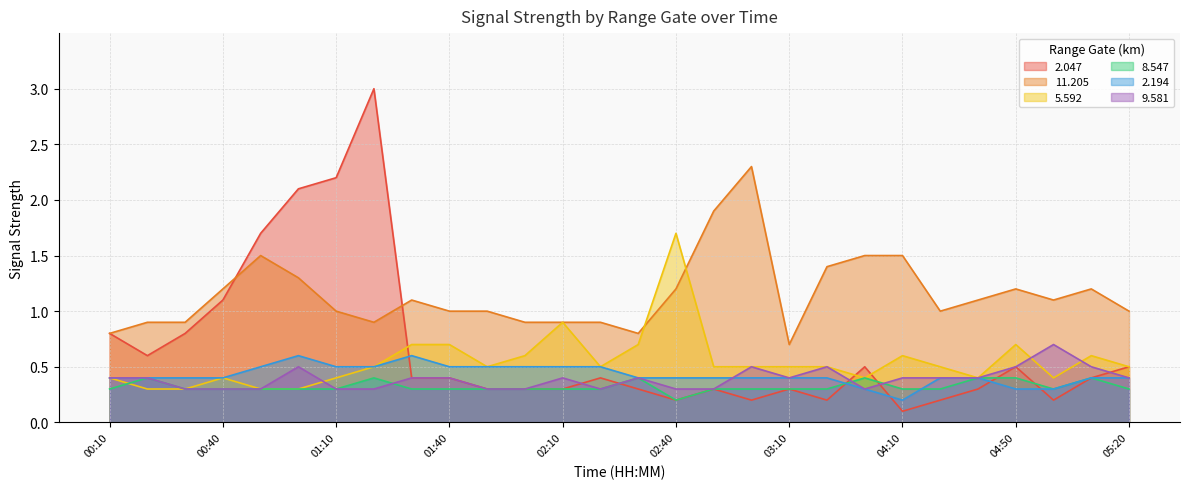

What is the approximate value of 9.581 at 04:50?

0.5